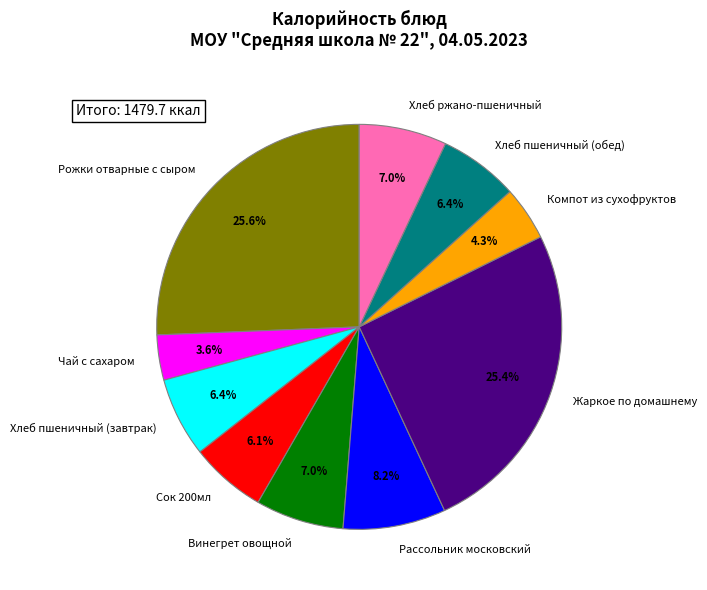

Is there any slice that represents more than half of the pie?

No